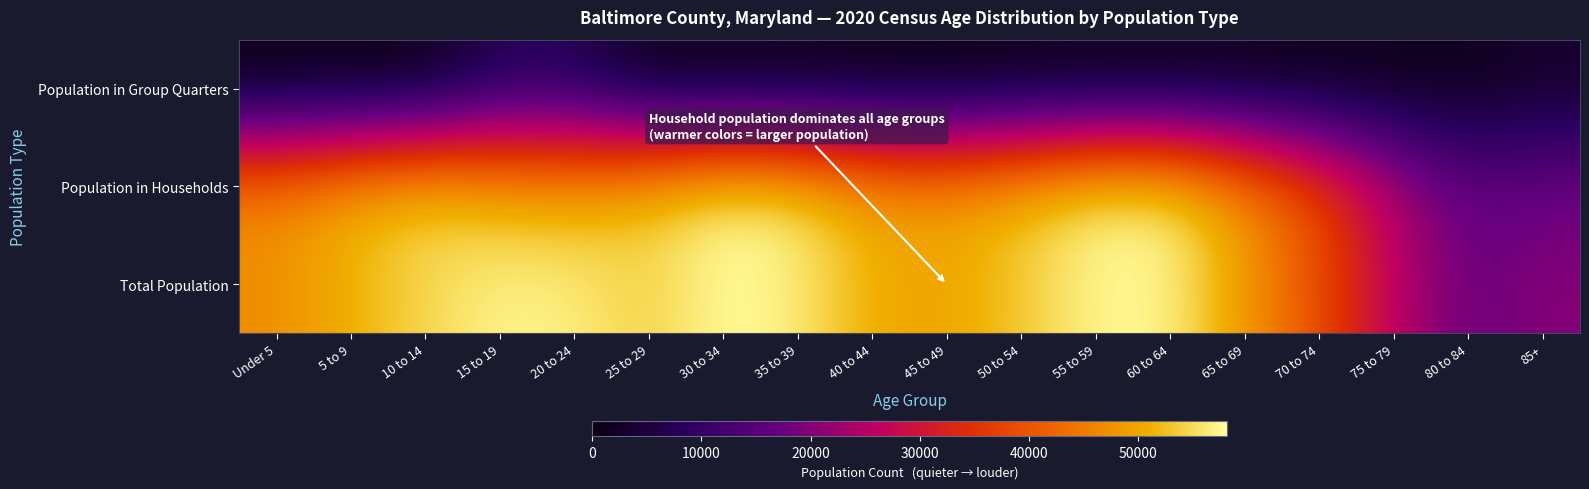

What is the total value across all series at 50 to 54?

106194